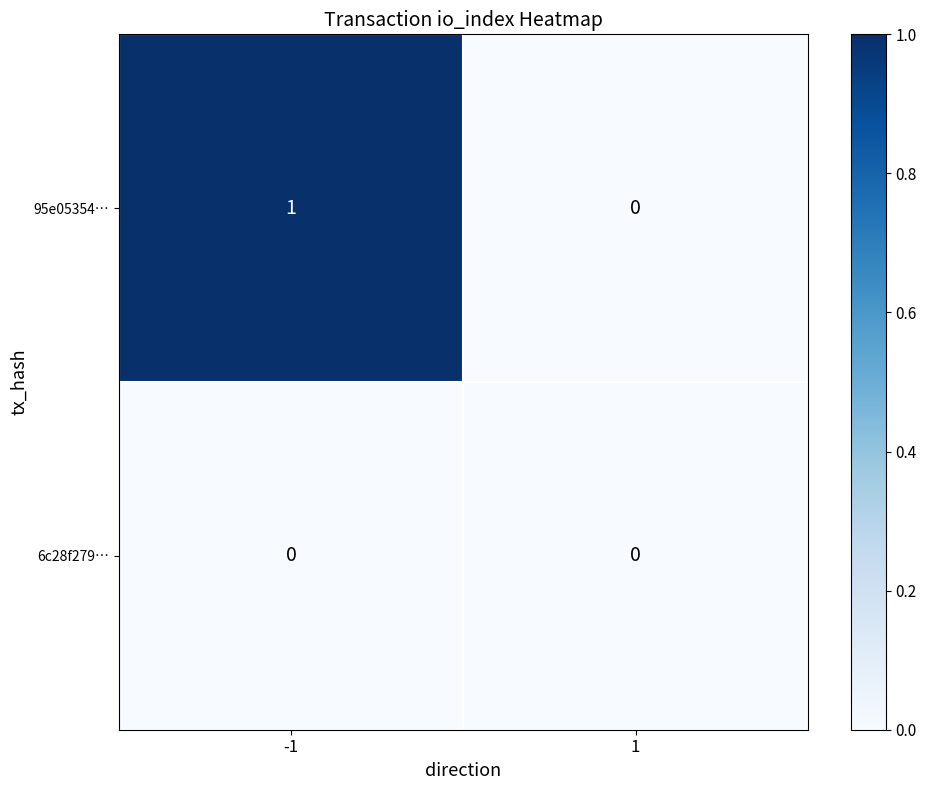

Which series has the widest spread of values?

95e05354…